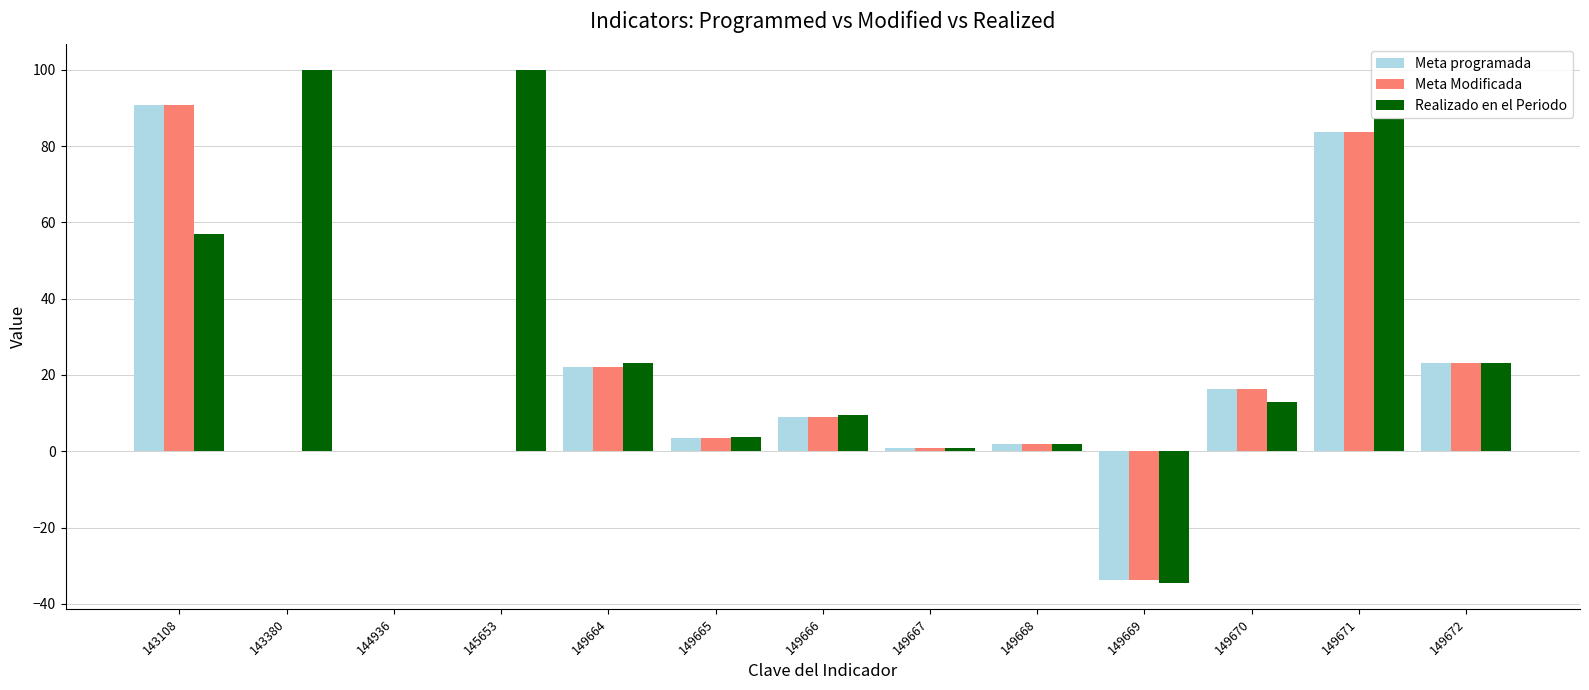

What is the total value across all series at 149665?

10.7